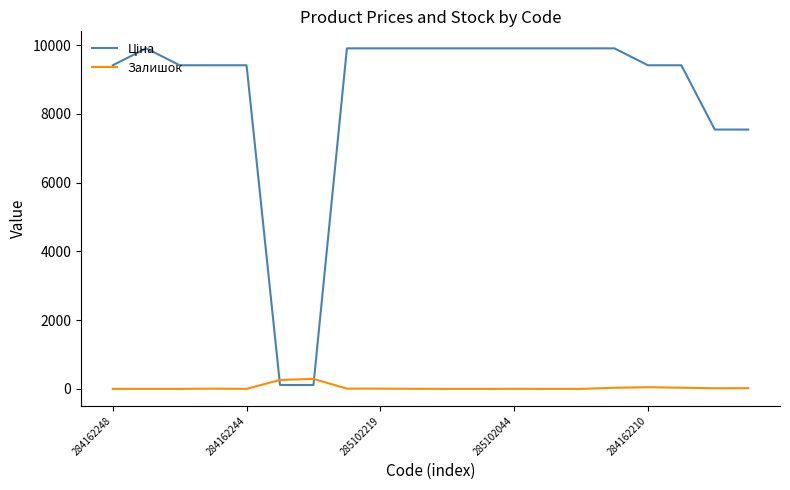

What is the difference between the maximum and minimum values in the Залишок series?

290.0